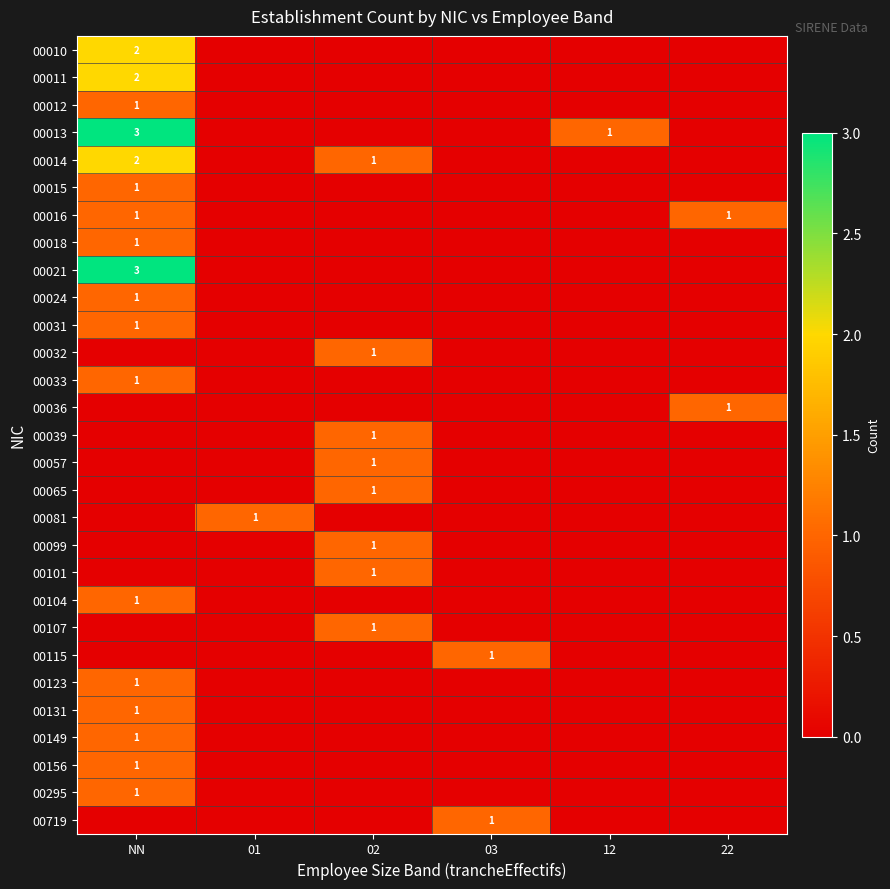

The value of 00065 at 02 is 1. True or false?

True